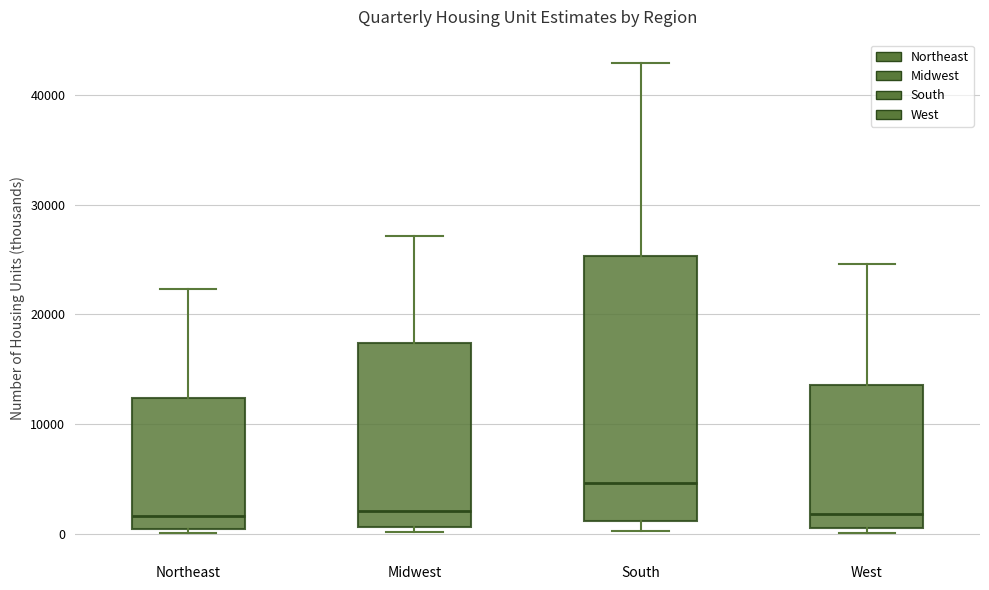

Comparing the boxes themselves (not the whiskers), which one is the tallest?

South